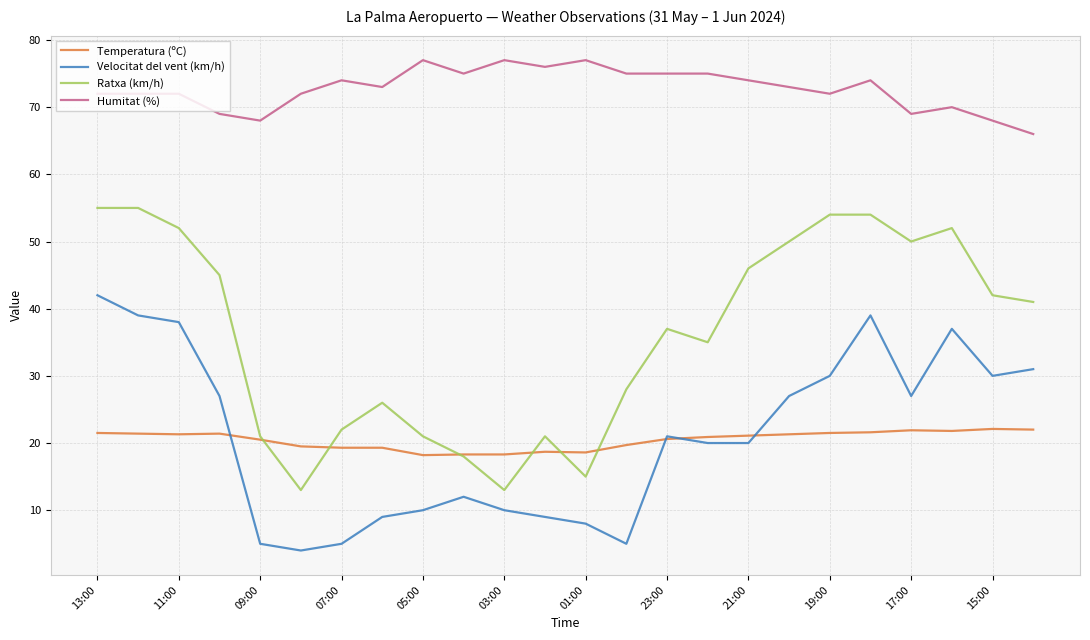

What is the highest value of the Temperatura (ºC) series?

22.1